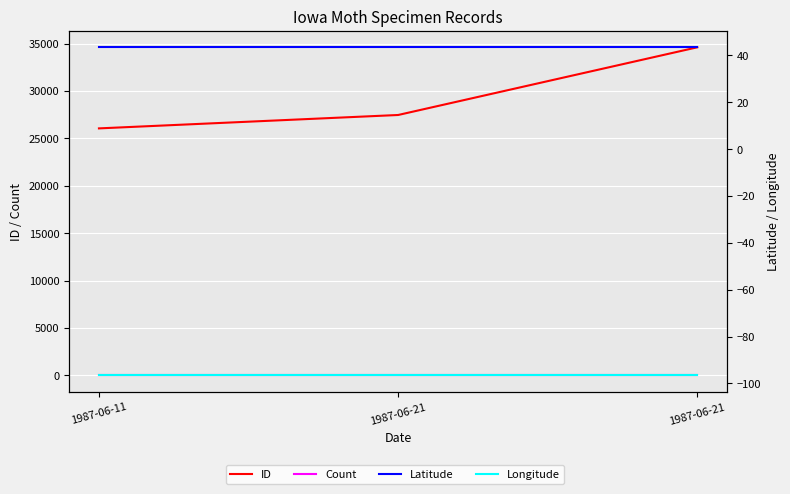

List the labels in order of Count value, smallest first.

1987-06-11, 1987-06-21, 1987-06-21